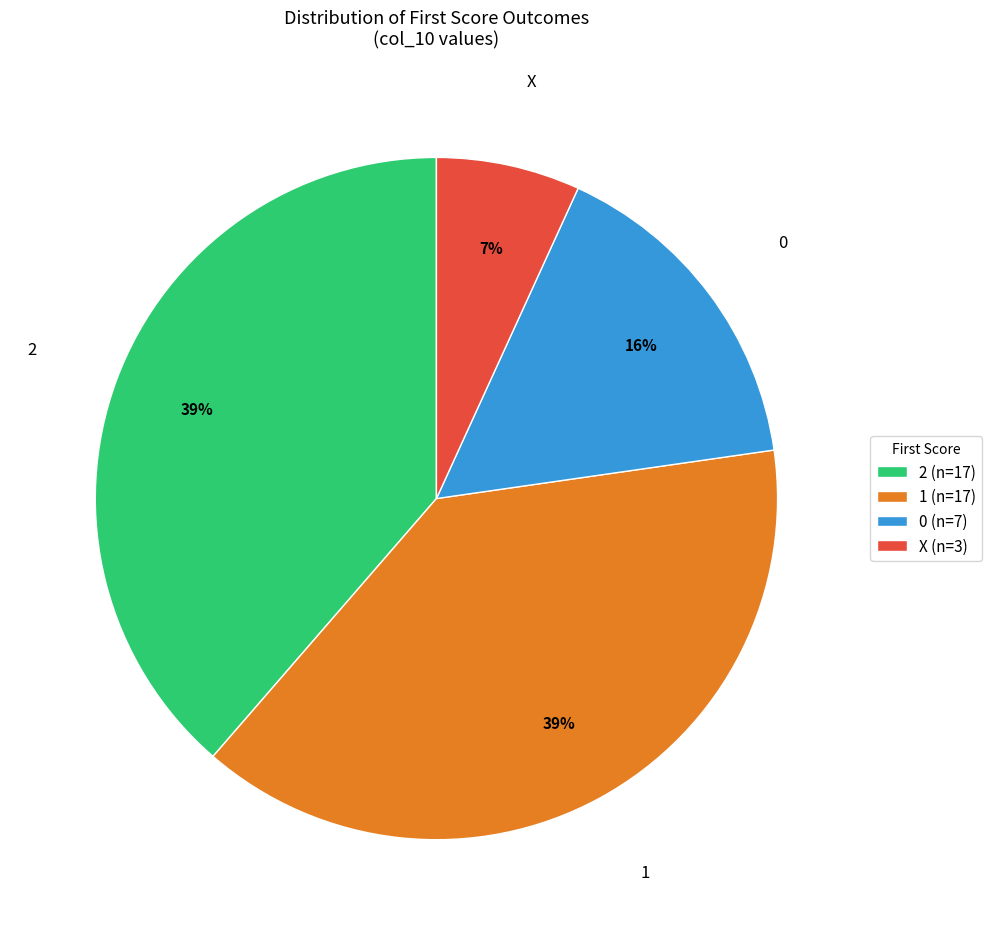

To the nearest percent, what percentage of the pie is 1 (n=17)?

39%